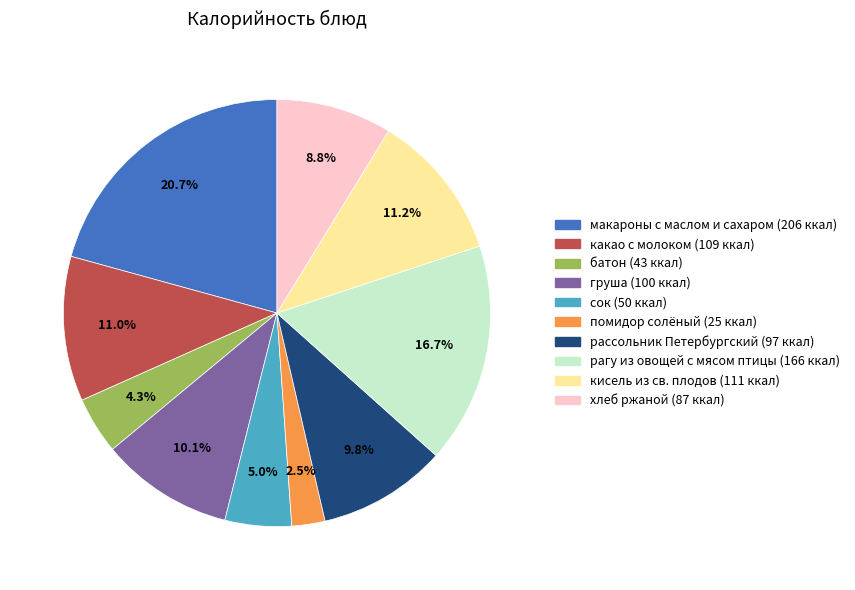

To the nearest percent, what is the difference between the largest and smallest slice percentages?

18%